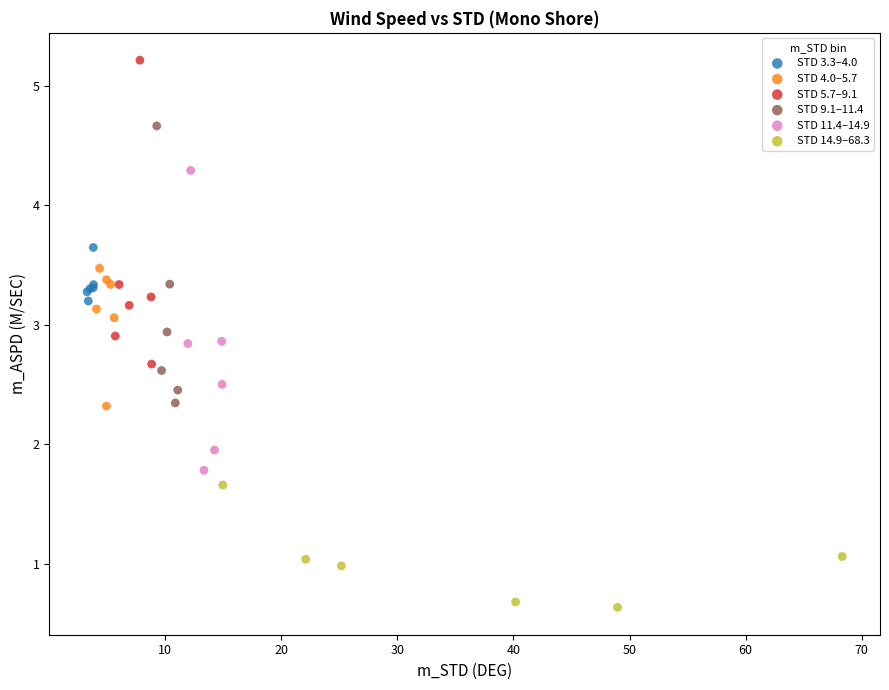

Which series contains the lowest Y value?

STD 14.9–68.3